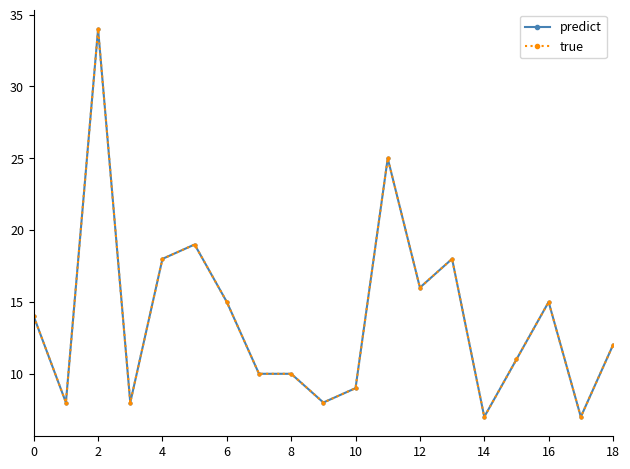

Does the chart have visible grid lines?

No